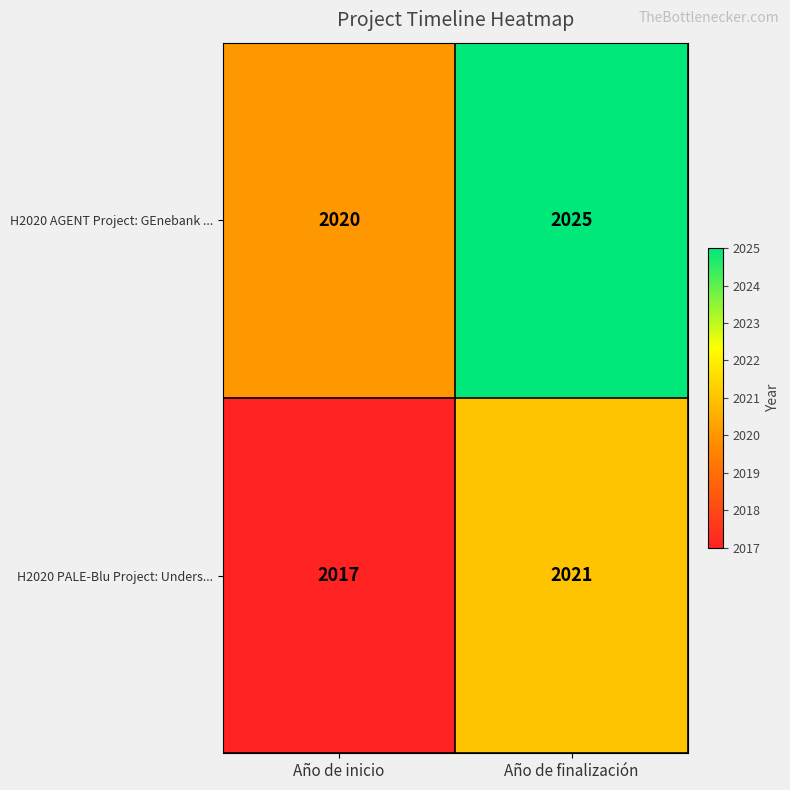

Which label corresponds to the smallest value in the chart?

Año de inicio